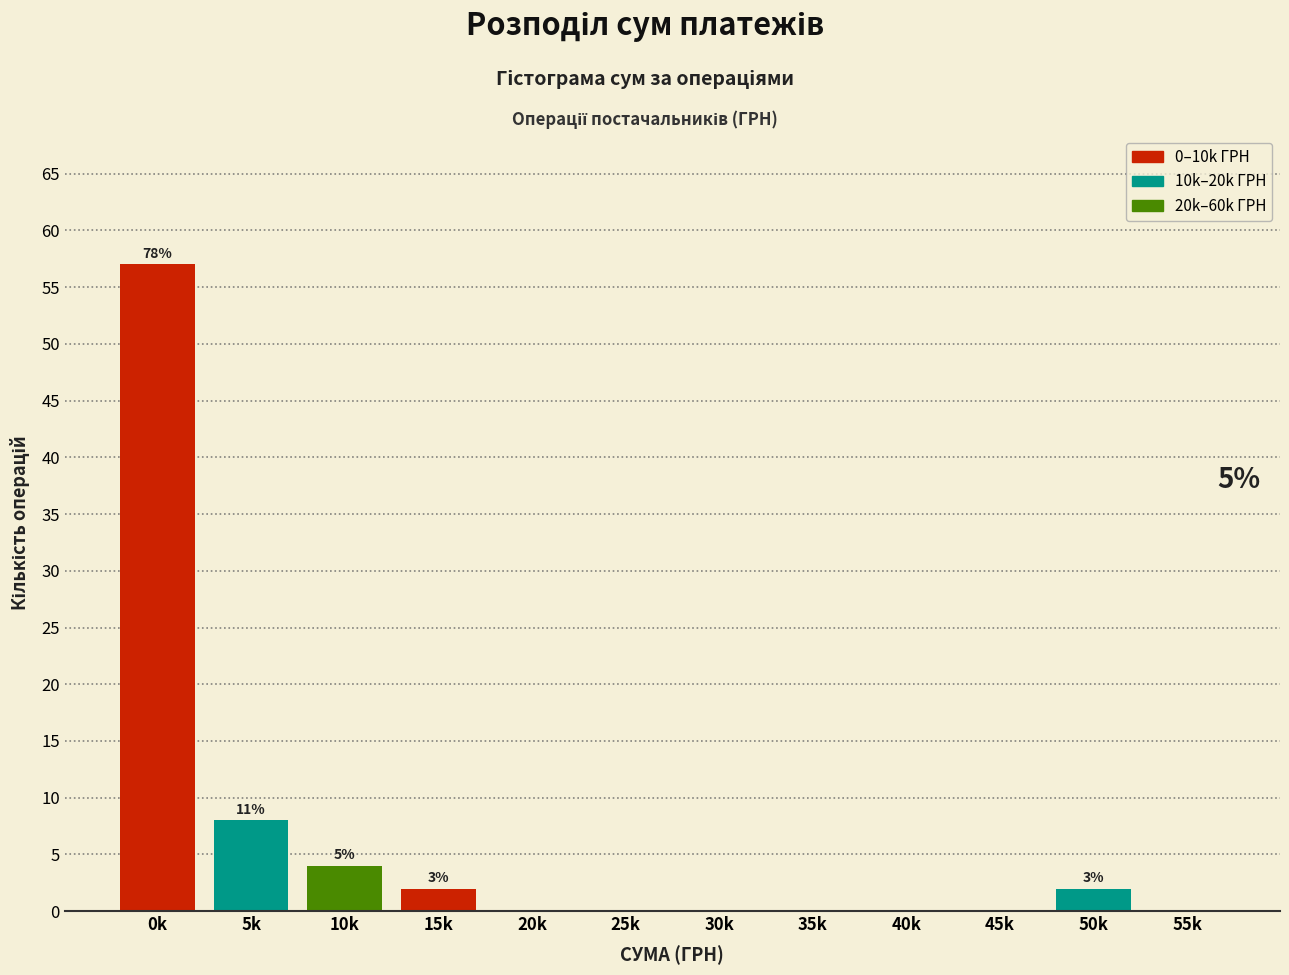

Reading left to right, what are all the values shown in this chart?

0k=57	5k=8	10k=4	15k=2	20k=0	25k=0	30k=0	35k=0	40k=0	45k=0	50k=2	55k=0